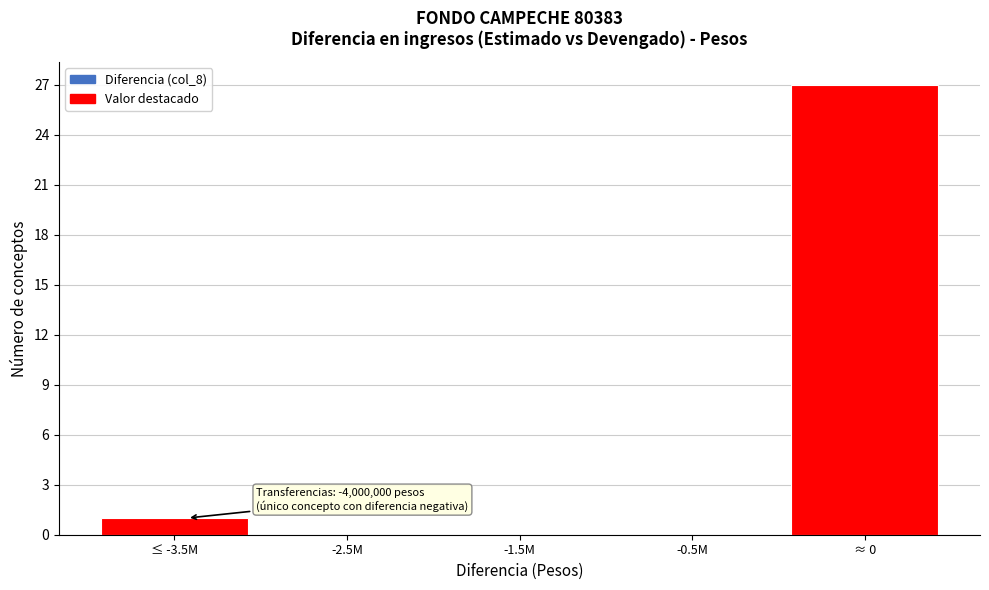

Reading left to right, transcribe all the data shown in this chart.

≤ -3.5M=1	-2.5M=0	-1.5M=0	-0.5M=0	≈ 0=27